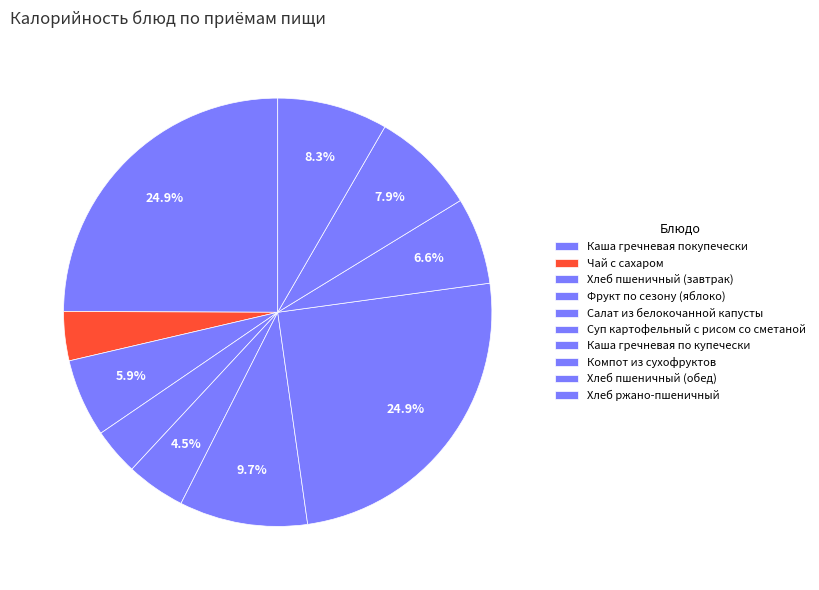

To the nearest percent, what portion does Салат из белокочанной капусты represent?

4%